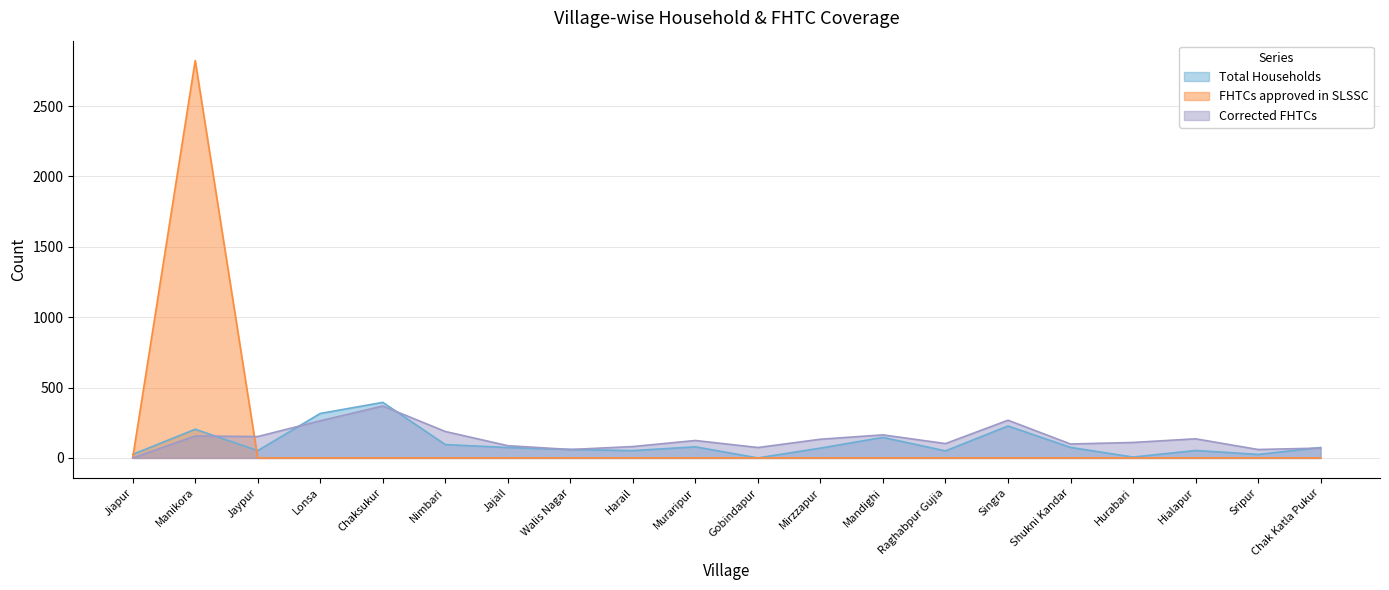

What position from the right is Hialapur?

3